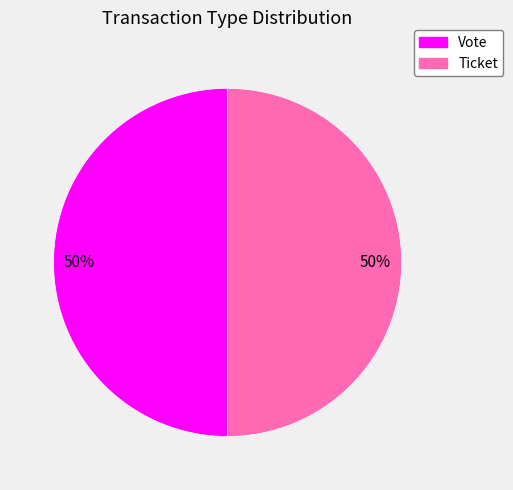

To the nearest percent, what is the average slice percentage?

50%